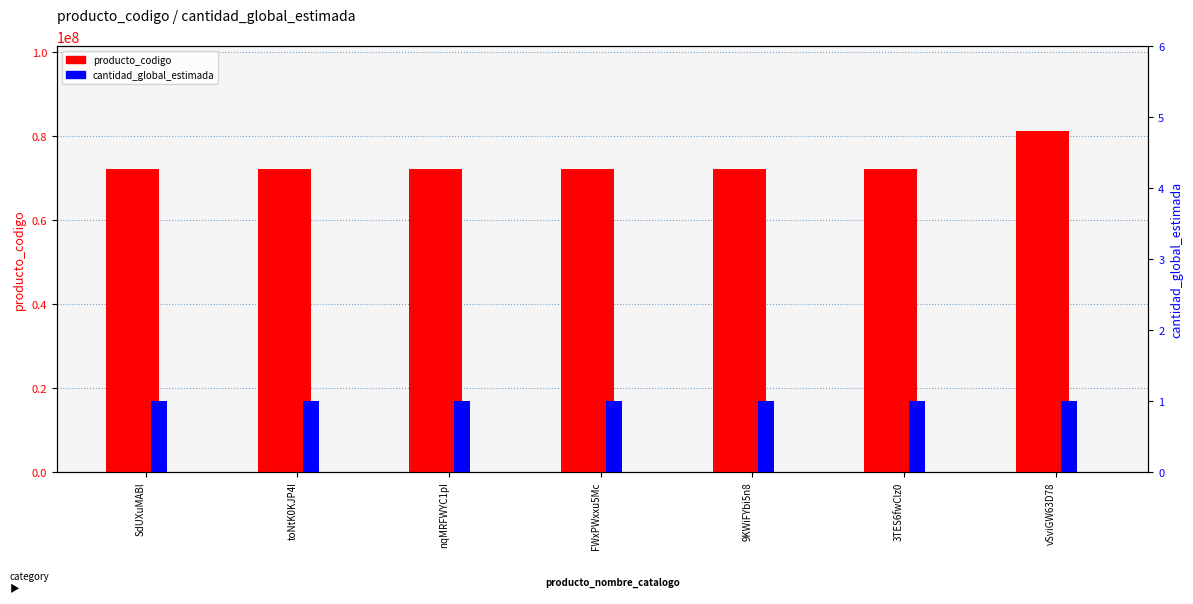

Rank the series by their maximum value, from highest to lowest.

producto_codigo, cantidad_global_estimada